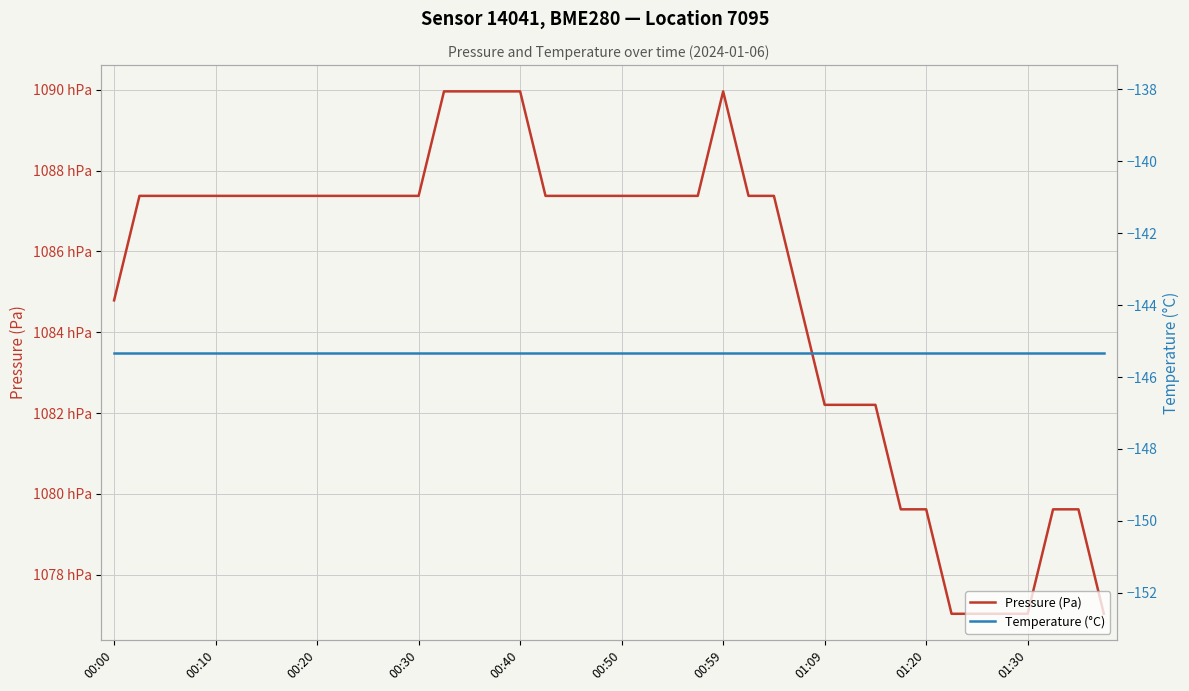

What is the label of the 15th point from the left?

14